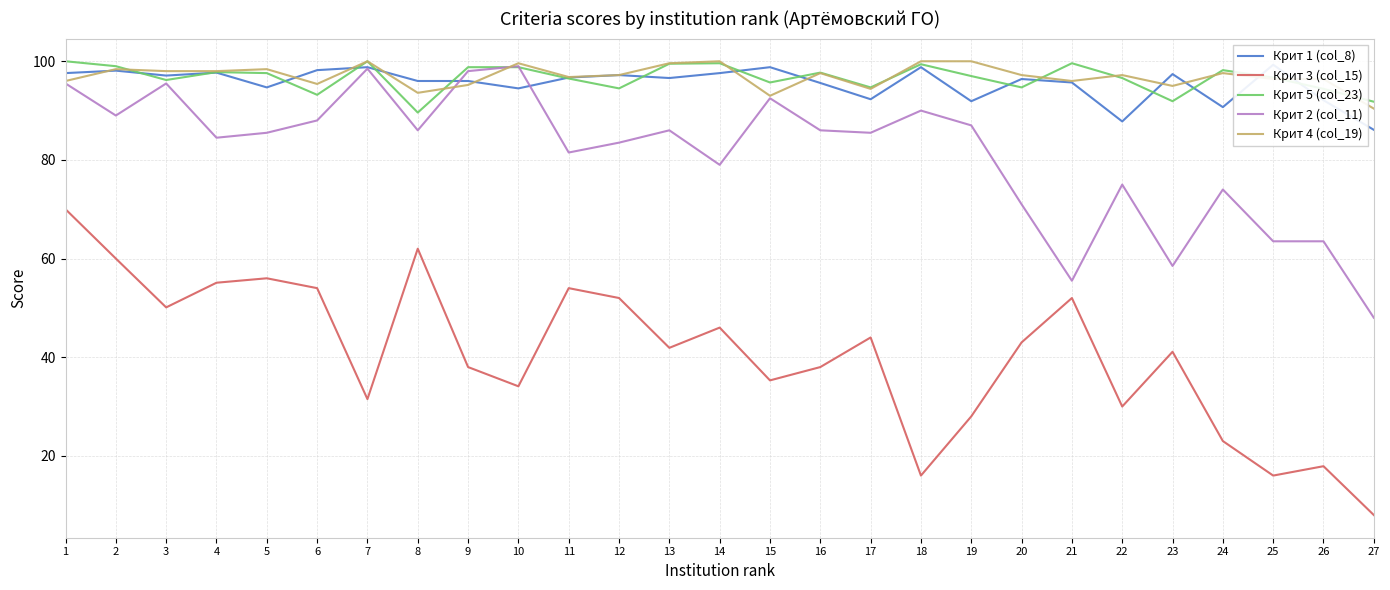

The Крит 1 (col_8) series shows 137.0 at 1. True or false?

False